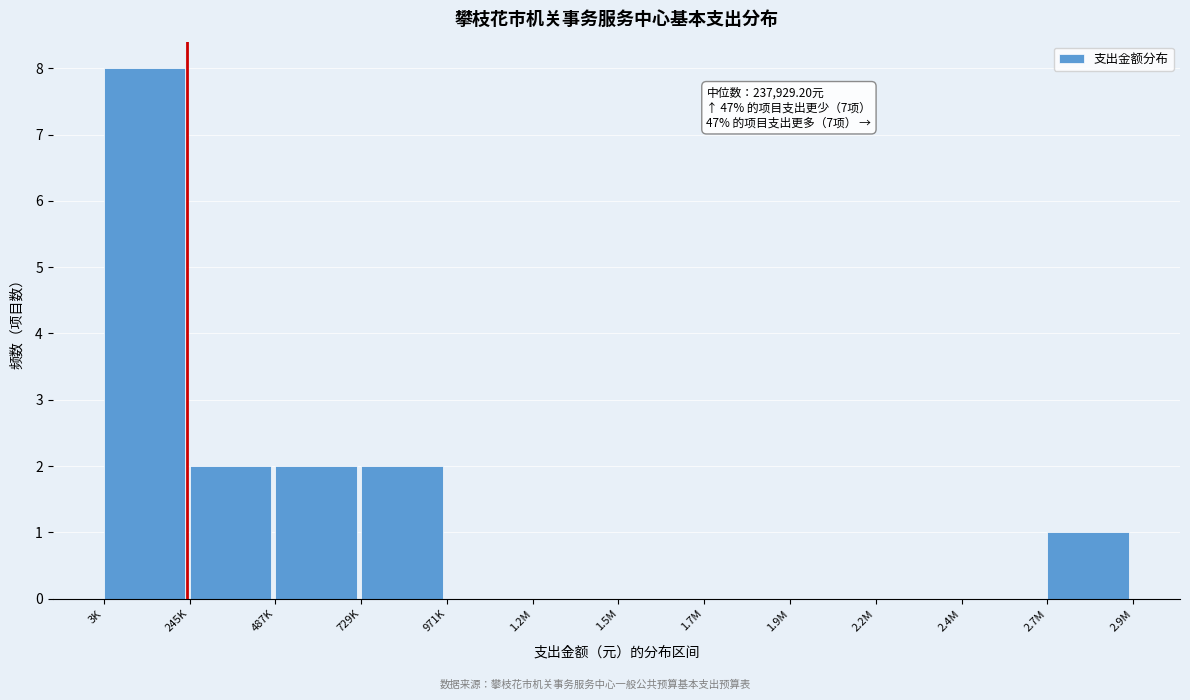

Reading left to right, extract all data points from this chart.

3K=8	245K=2	487K=2	729K=2	971K=0	1.2M=0	1.5M=0	1.7M=0	1.9M=0	2.2M=0	2.4M=0	2.7M=1